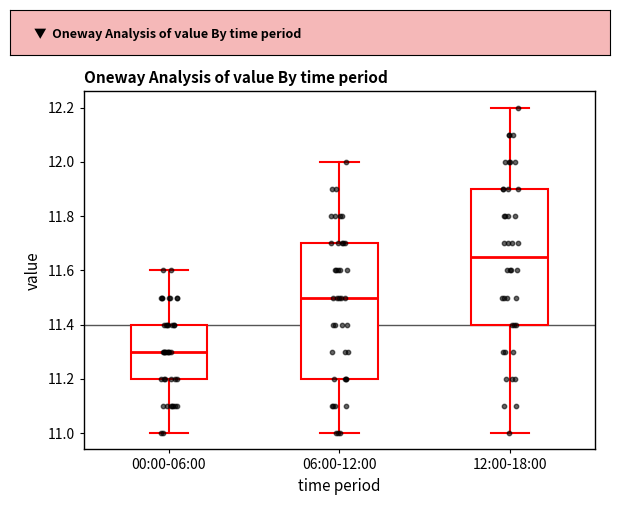

Reading left to right, read every box against the y-axis: the position of its median line, the range the box covers, and the ends of its whiskers. The values are not printed on the chart, so give them approximately, as read against the axis.

00:00-06:00: median 11.30, box 11.20 to 11.40, whiskers 11.00 to 11.60
06:00-12:00: median 11.50, box 11.20 to 11.70, whiskers 11.00 to 12.00
12:00-18:00: median 11.66, box 11.40 to 11.90, whiskers 11.00 to 12.20